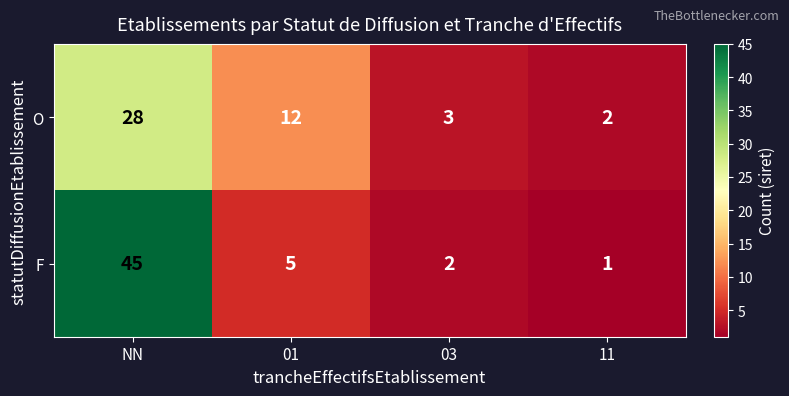

What is the difference between the highest and lowest values at 01?

7